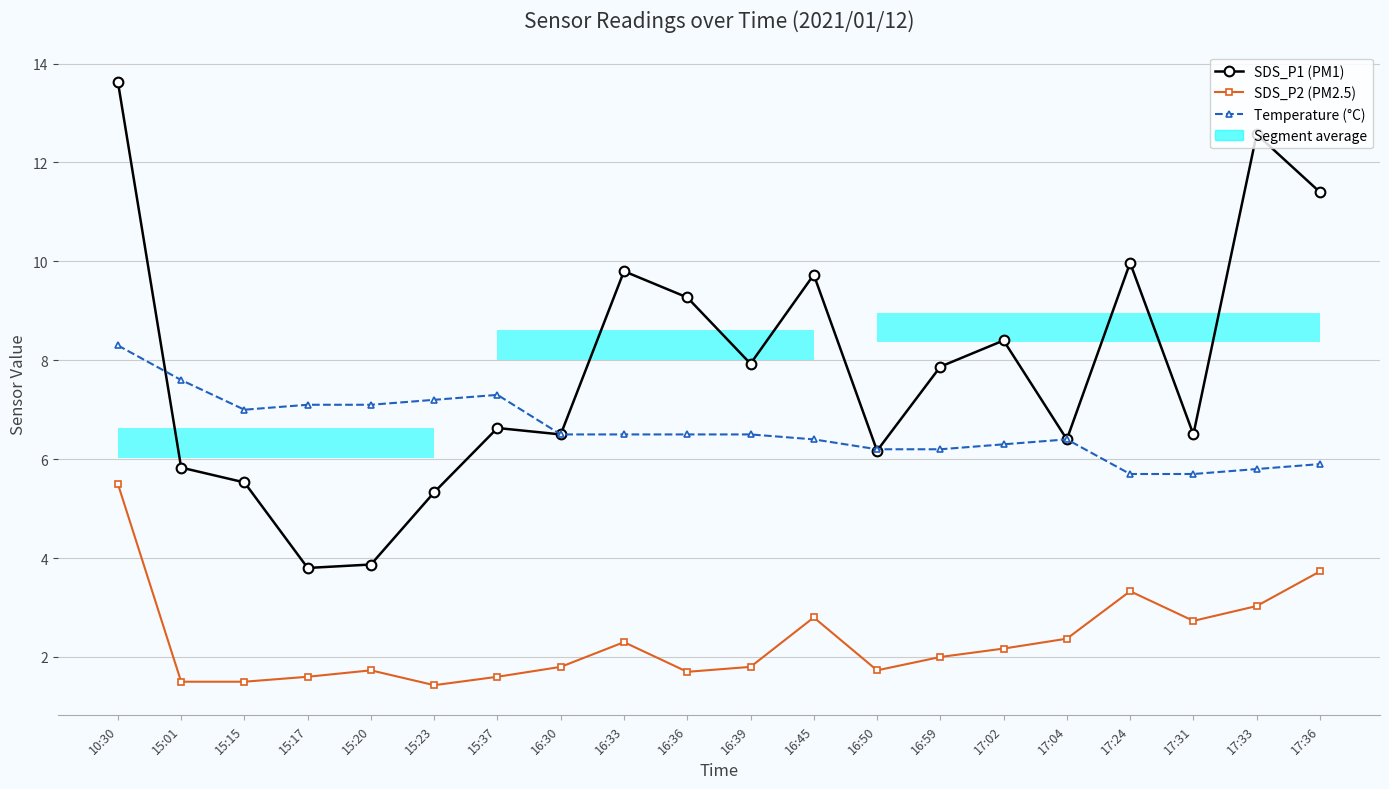

The SDS_P1 (PM1) series shows 9.8 at 16:33. True or false?

True